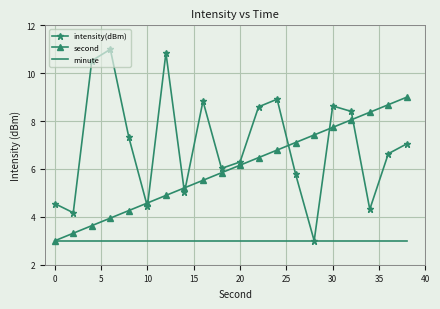

List the series in order of their peak value, lowest first.

minute, second, intensity(dBm)